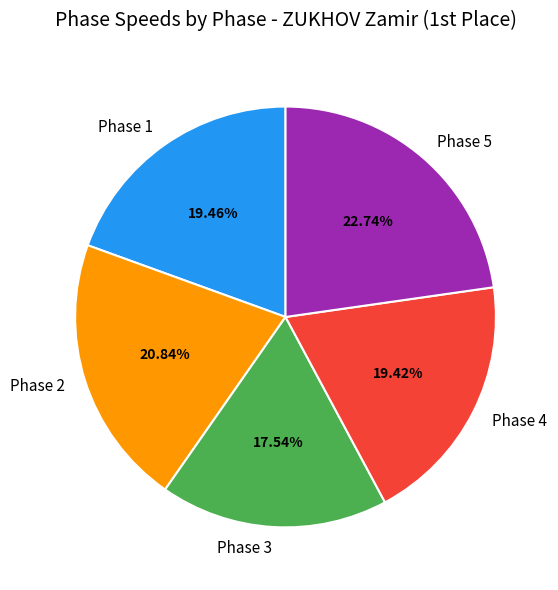

Does Phase 1 account for over 50% of the chart?

No